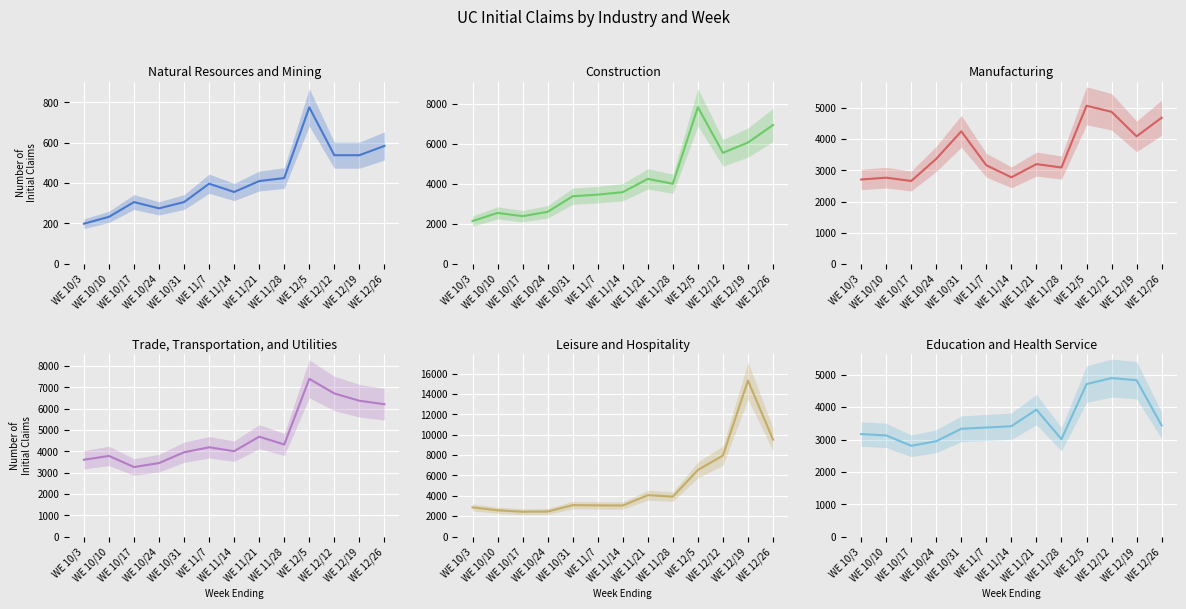

Reading right to left, extract all data points from this chart.

Natural Resources and Mining: 584	538	538	775	425	410	356	397	306	275	306	233	199
Construction: 6936	6064	5549	7826	4001	4248	3584	3460	3379	2601	2384	2547	2141
Manufacturing: 4687	4088	4875	5070	3090	3199	2776	3161	4250	3368	2658	2764	2706
Trade, Transportation, and Utilities: 6201	6364	6705	7390	4313	4680	4000	4182	3949	3443	3256	3778	3598
Leisure and Hospitality: 9515	15321	7955	6533	3919	4059	3046	3057	3081	2455	2431	2577	2860
Education and Health Service: 3434	4833	4900	4713	3010	3923	3411	3371	3331	2948	2805	3126	3168